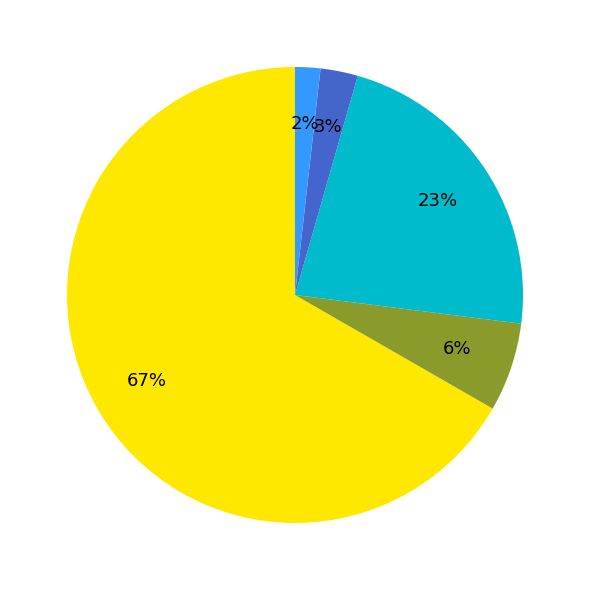

Is there a majority slice in this chart?

Yes